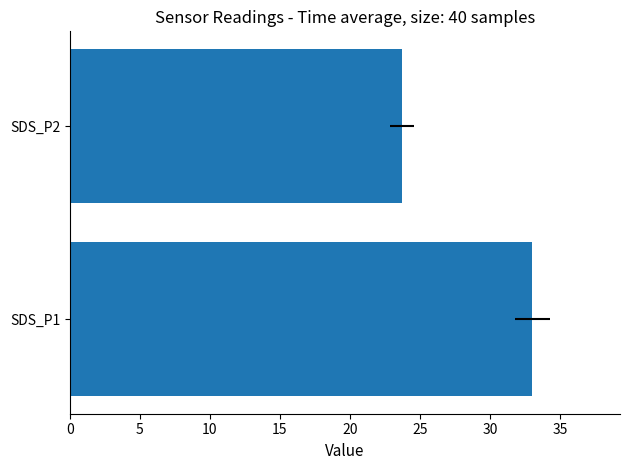

Read the value at SDS_P2.

23.7